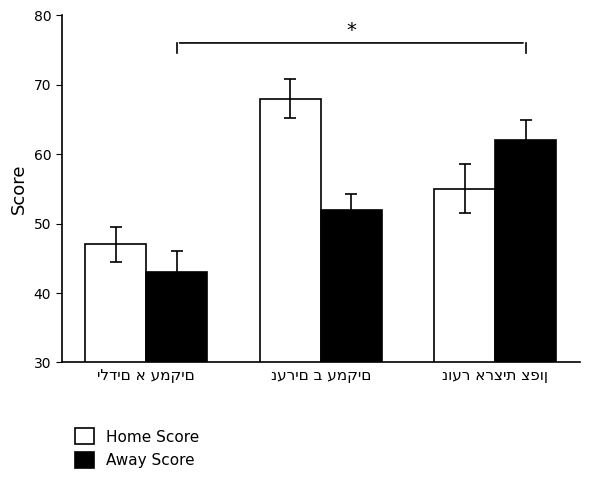

How many categories are shown in the chart?

3